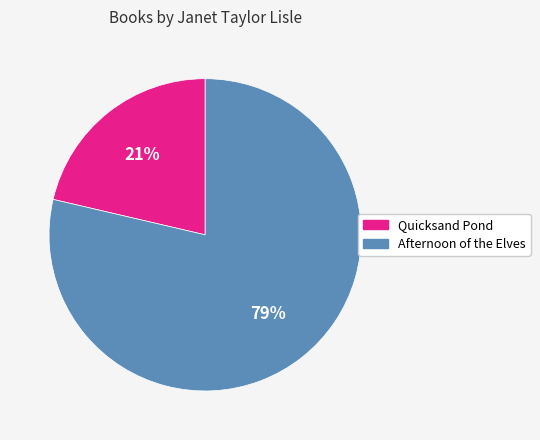

To the nearest percent, what is the average slice percentage?

50%